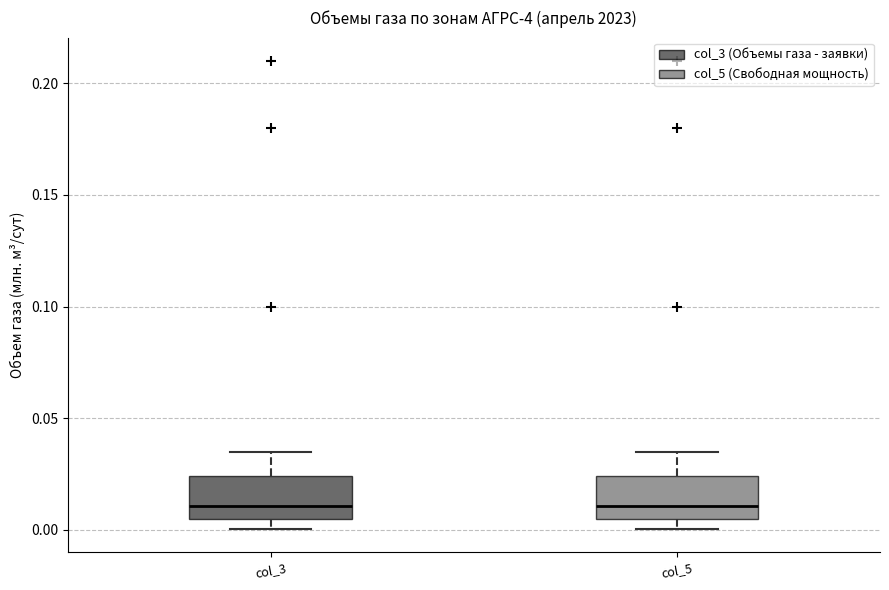

Reading left to right, transcribe this box plot: for each box, give where its median line is, the range the box spans, and where its two whiskers end, as read against the y-axis. The values are not printed on the chart, so give them approximately, as read against the axis.

col_3: median 0.010, box 0.005 to 0.025, whiskers 0.000 to 0.035
col_5: median 0.010, box 0.005 to 0.025, whiskers 0.000 to 0.035